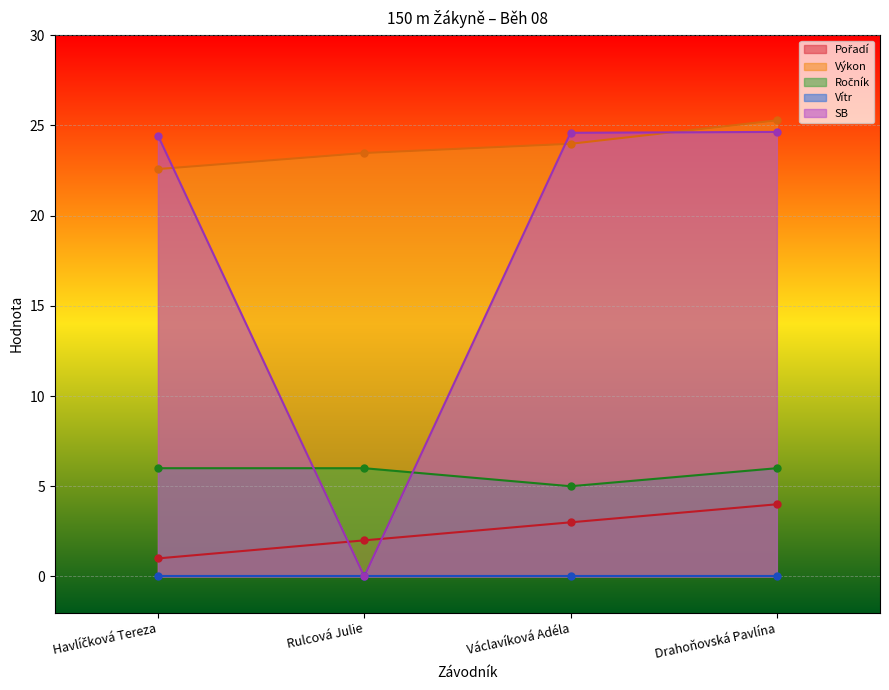

How many values in the SB series exceed 24?

3